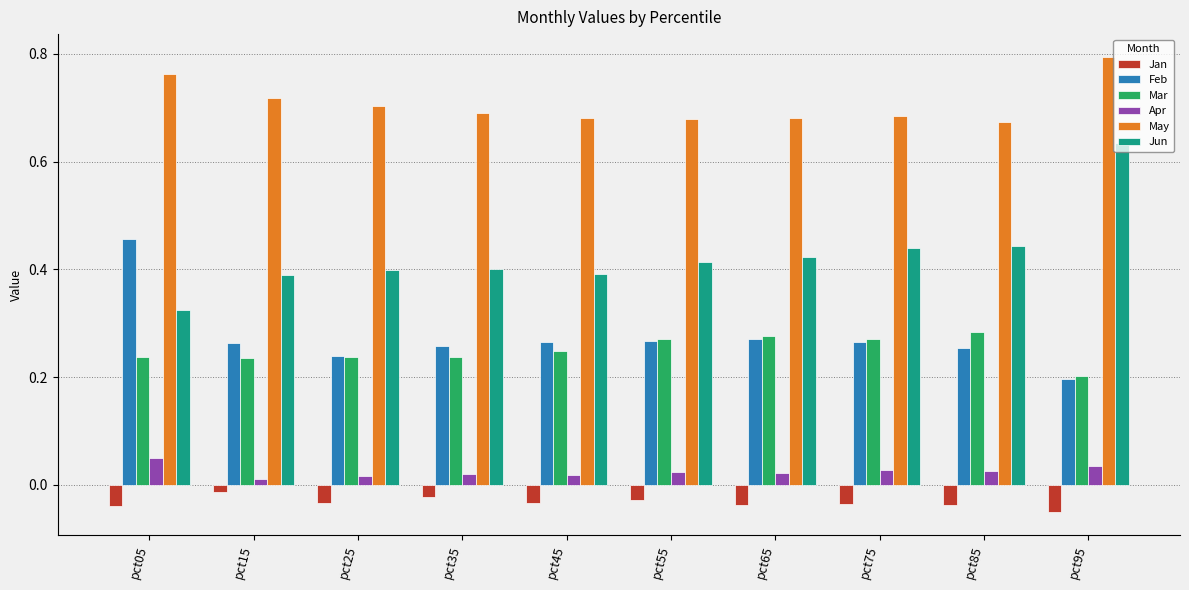

Are the bars grouped side by side (vs. stacked)?

Yes